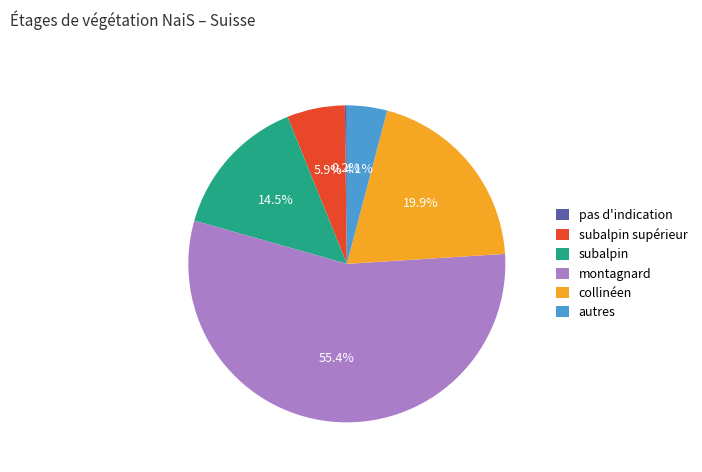

What is the largest slice in the pie chart?

montagnard